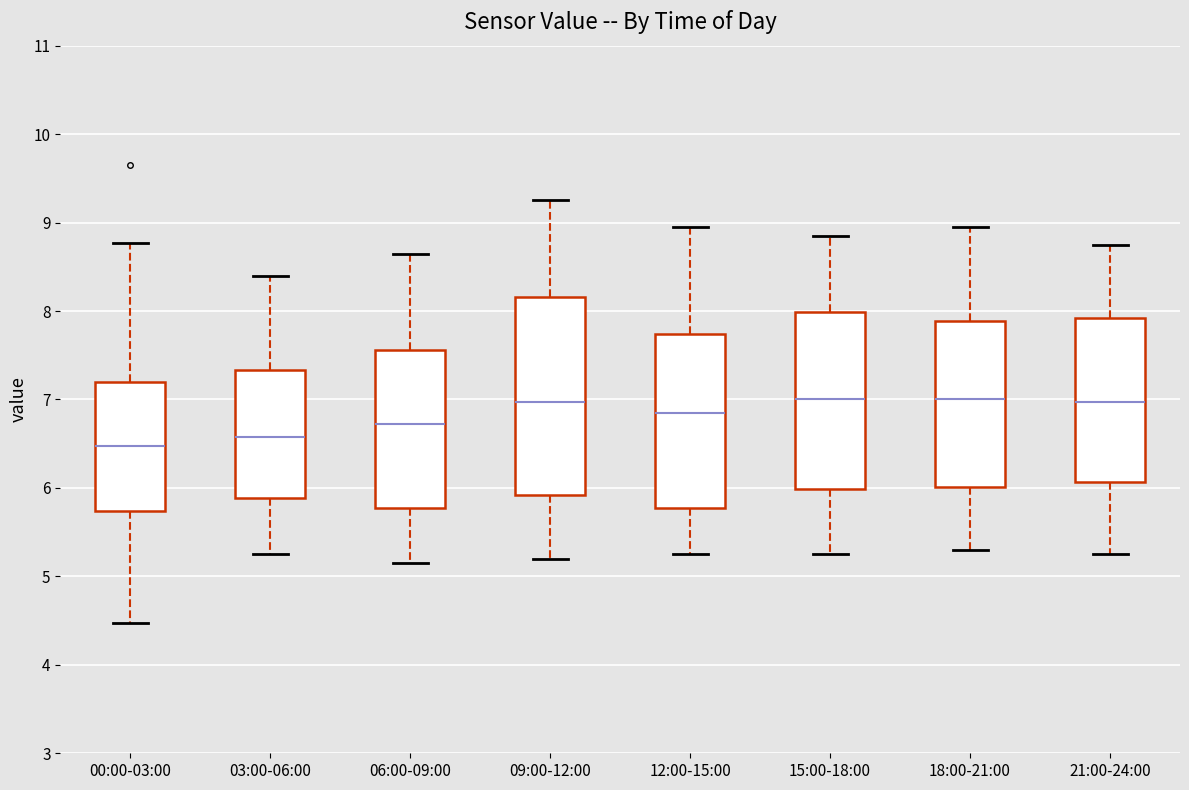

Comparing the boxes themselves (not the whiskers), which one is the tallest?

09:00-12:00